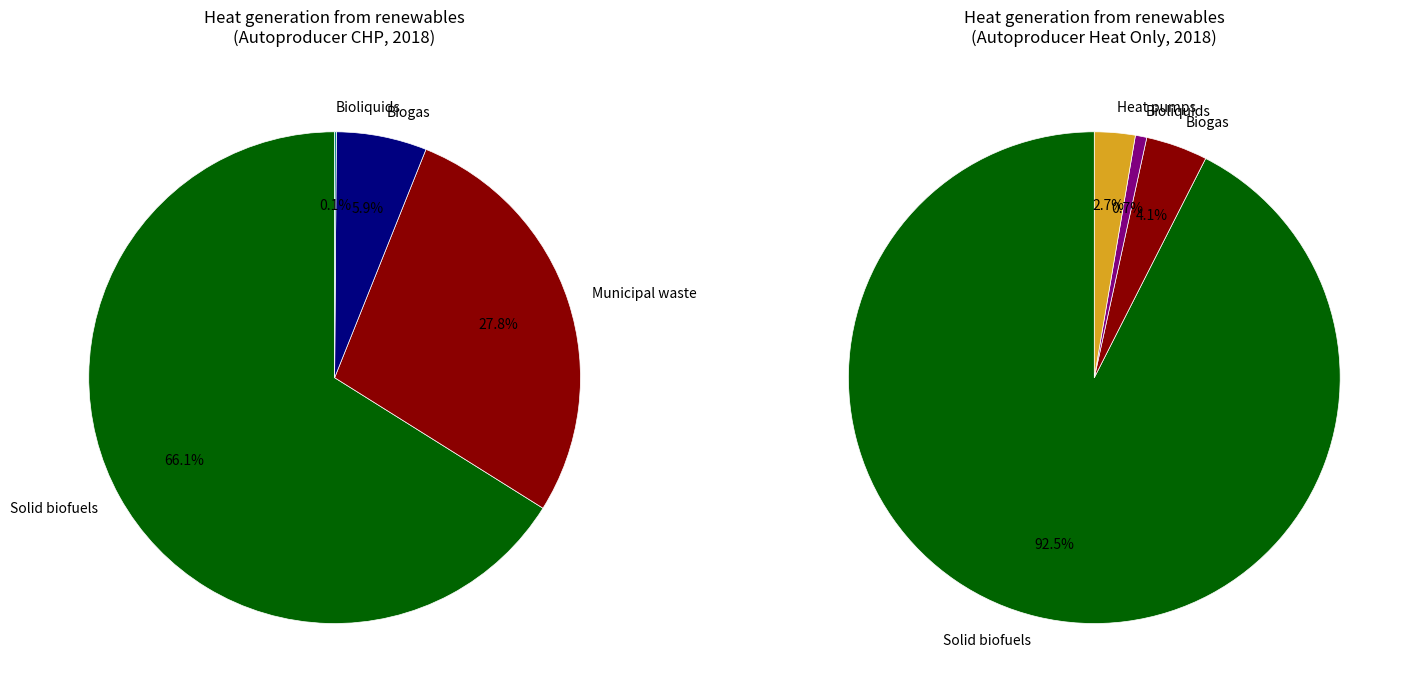

Approximately how many times larger is the value at Biogas compared to Bioliquids?

5.4